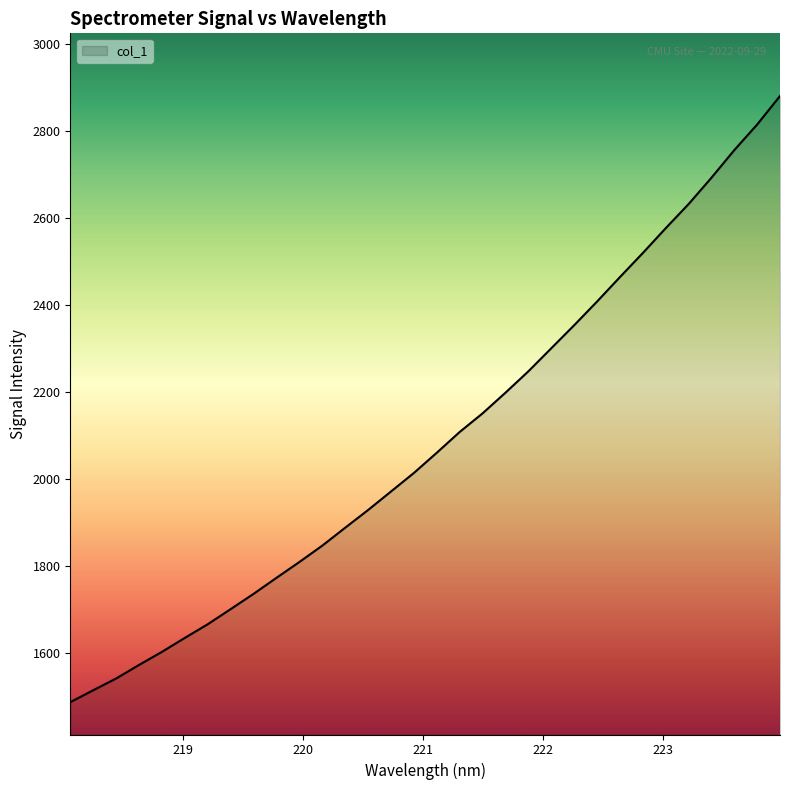

What is the difference between the maximum and minimum values?

1393.0